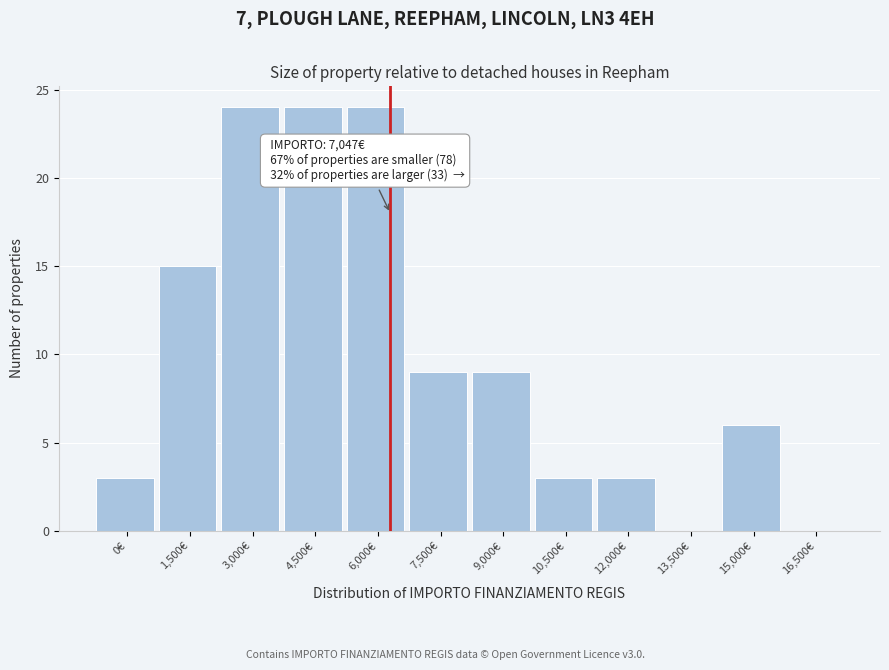

Reading left to right, list all the values displayed in this chart.

0€=3	1,500€=15	3,000€=24	4,500€=24	6,000€=24	7,500€=9	9,000€=9	10,500€=3	12,000€=3	13,500€=0	15,000€=6	16,500€=0